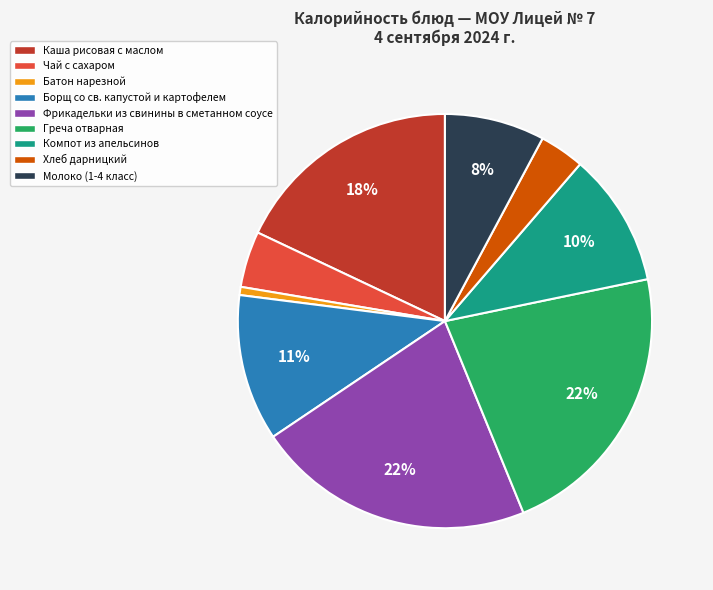

Does any single category account for the majority?

No